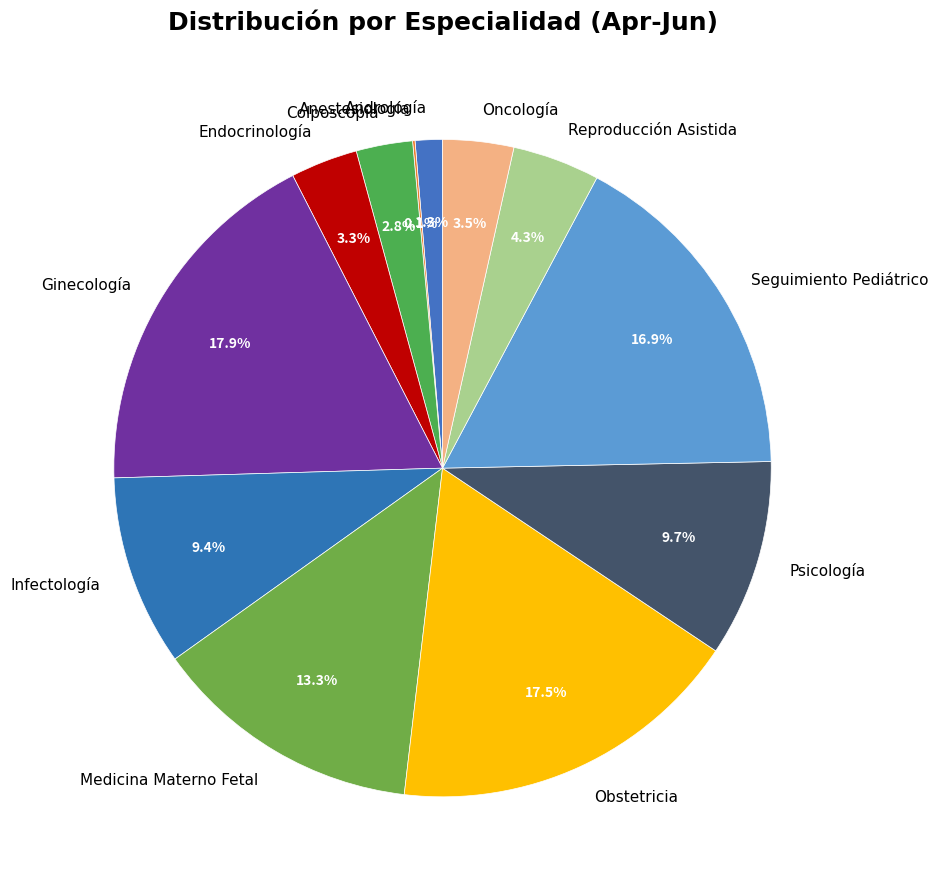

Does Ginecología account for over 50% of the chart?

No